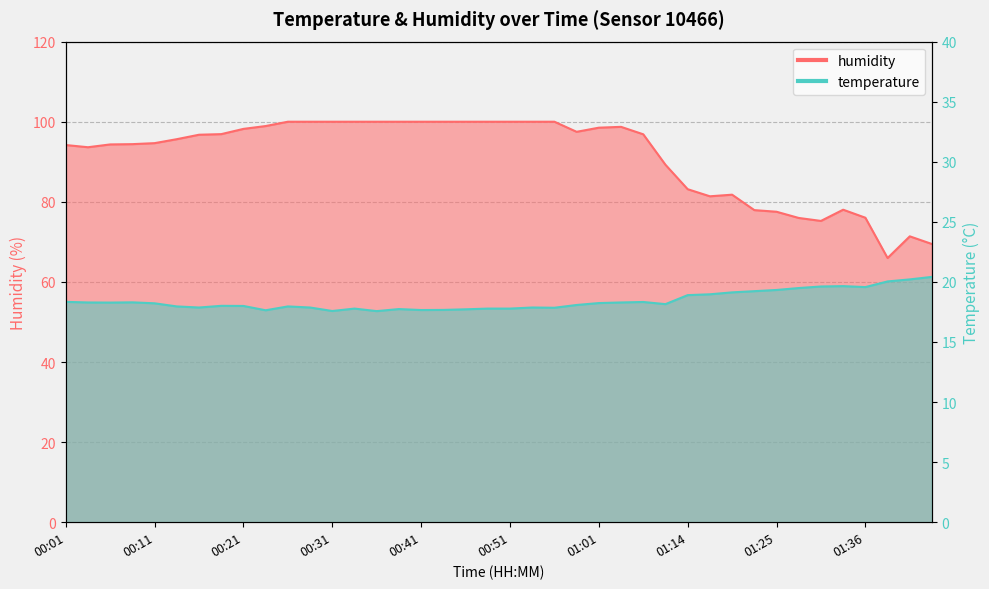

True or false: temperature and humidity cross at least once.

False